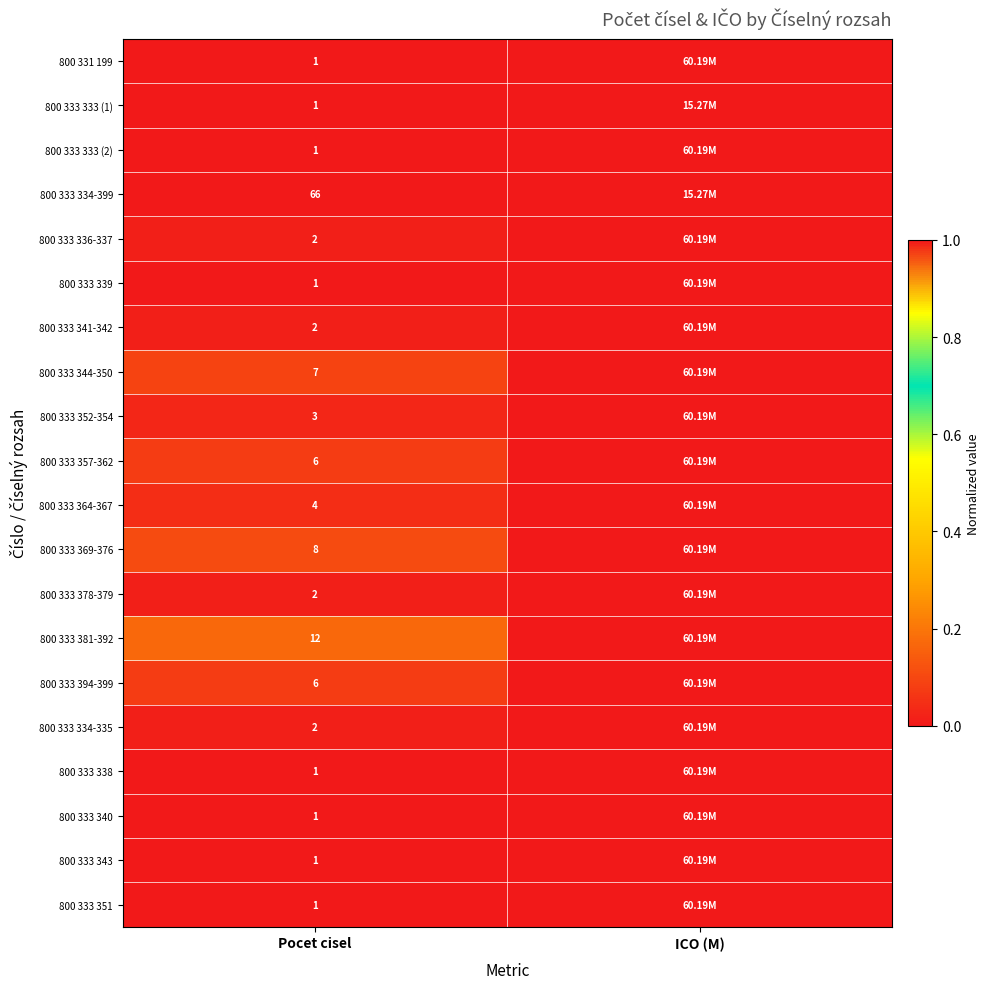

Which series has the largest total across all categories?

800 333 381-392